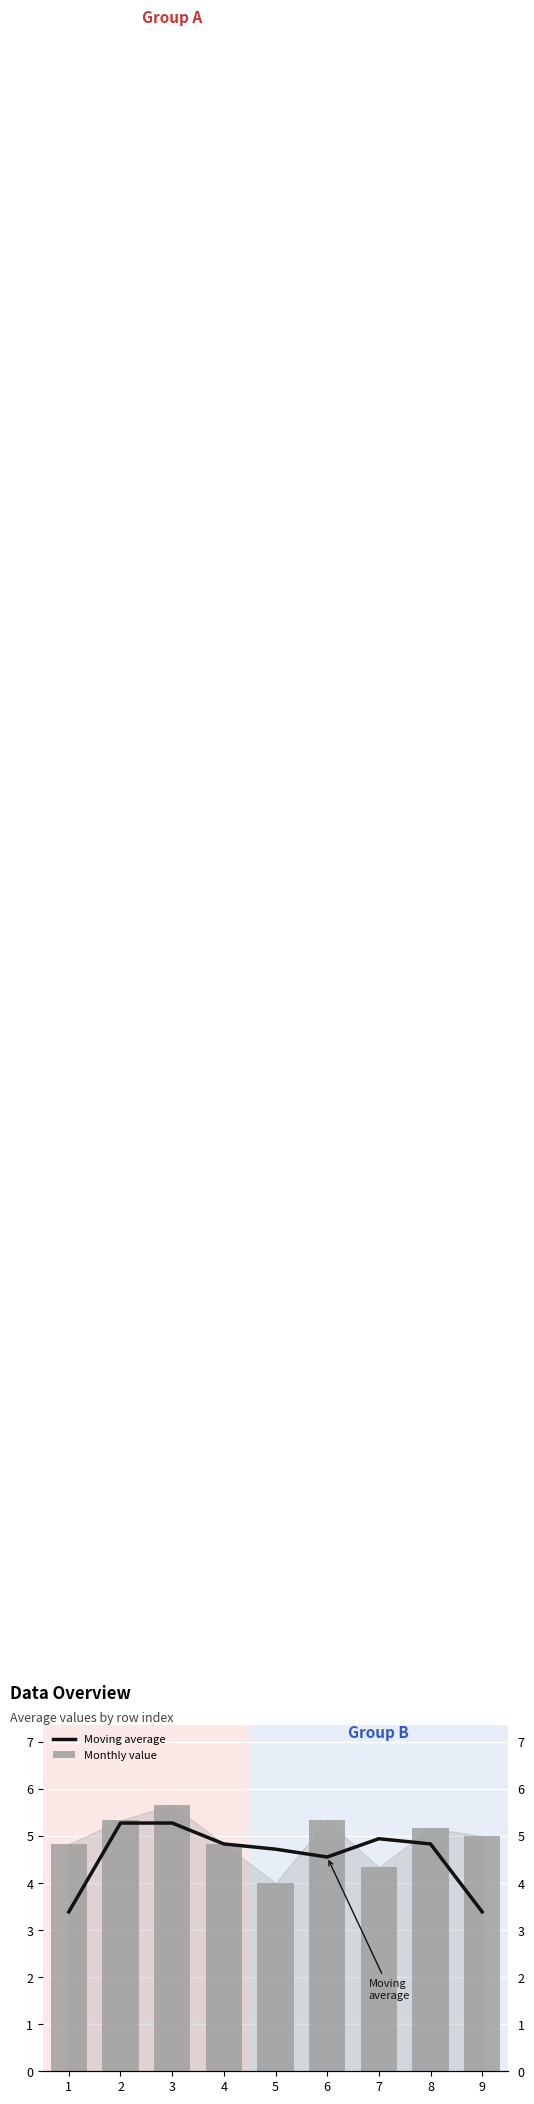

At how many categories does at least one series exceed 4?

9